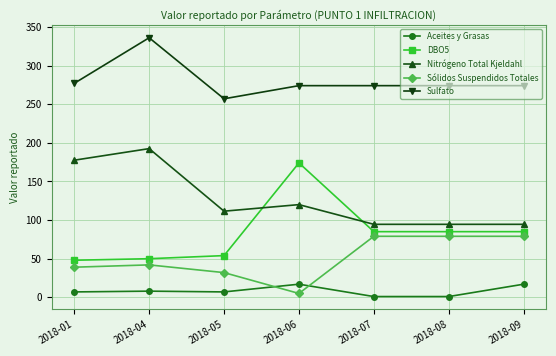

How many values in the DBO5 series are below 85?

3